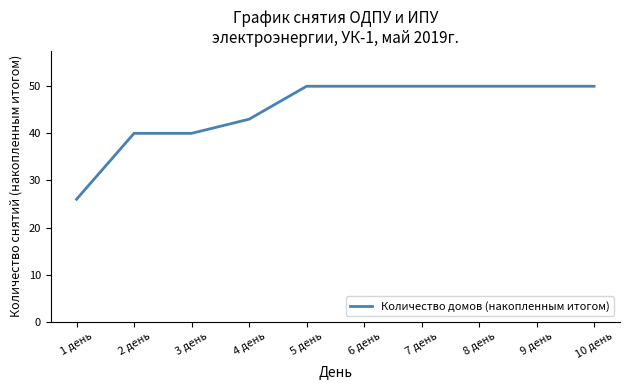

What position from the left is 5 день?

5